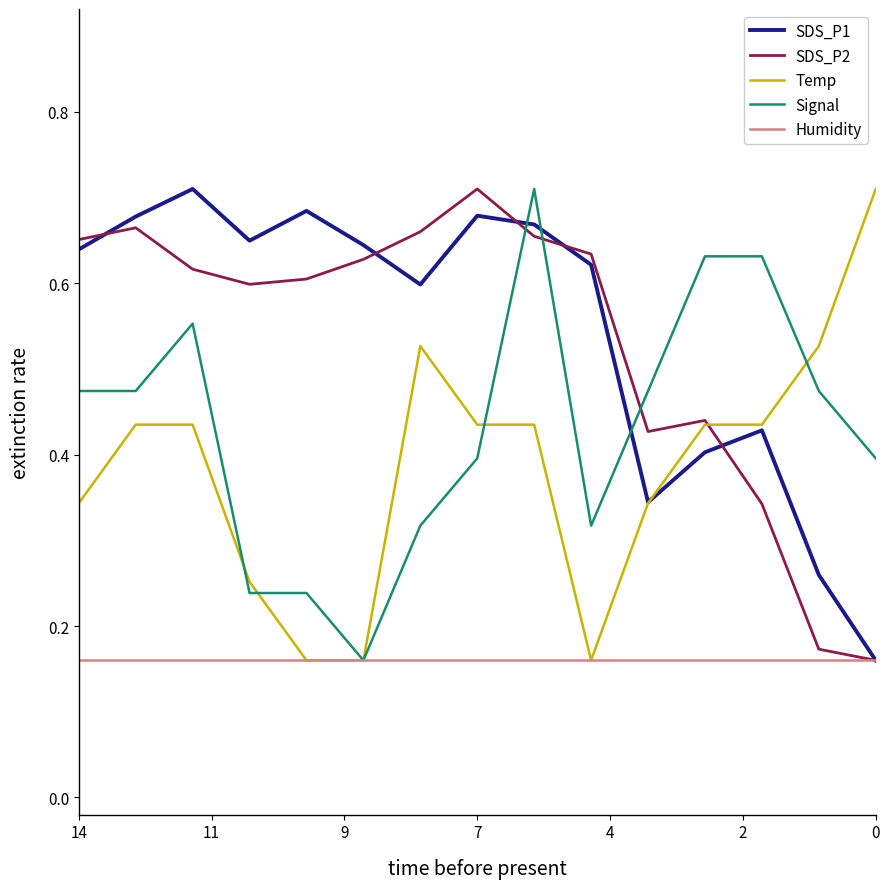

True or false: SDS_P2 and SDS_P1 intersect in this chart.

True